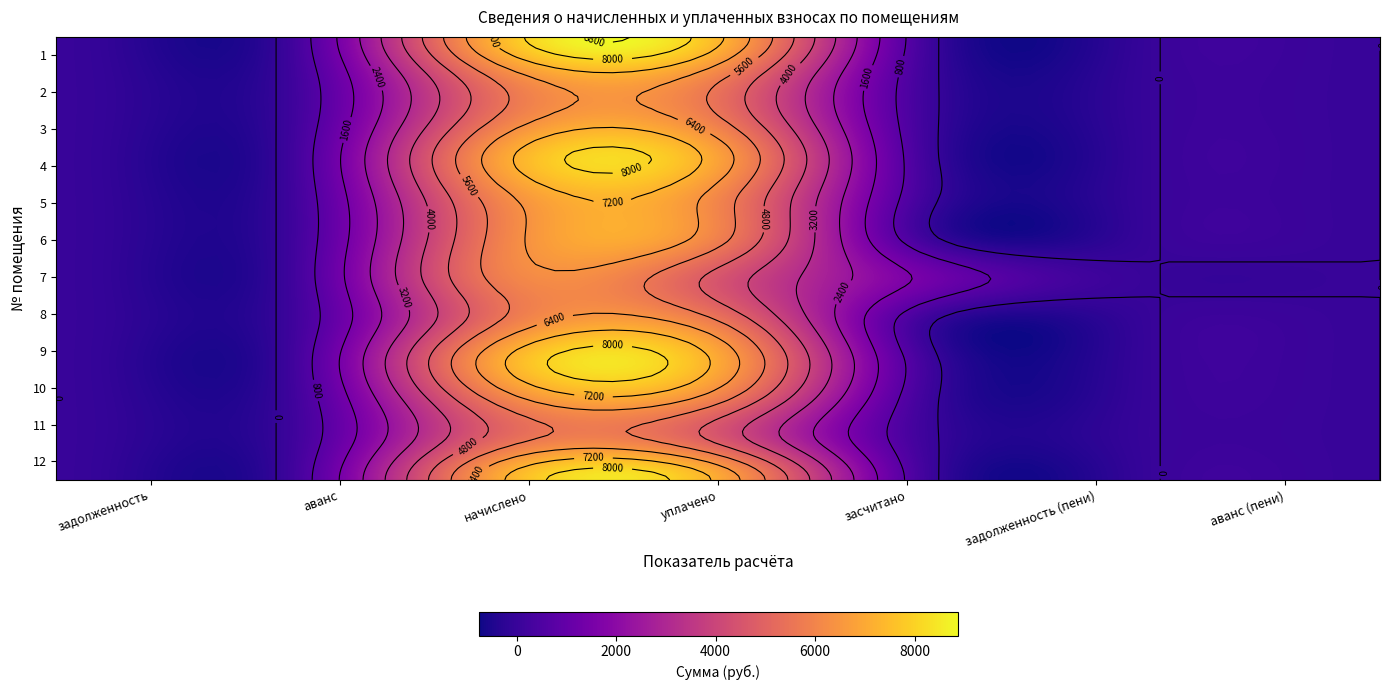

True or false: 8 has a value of 8354.6 at 3.

False